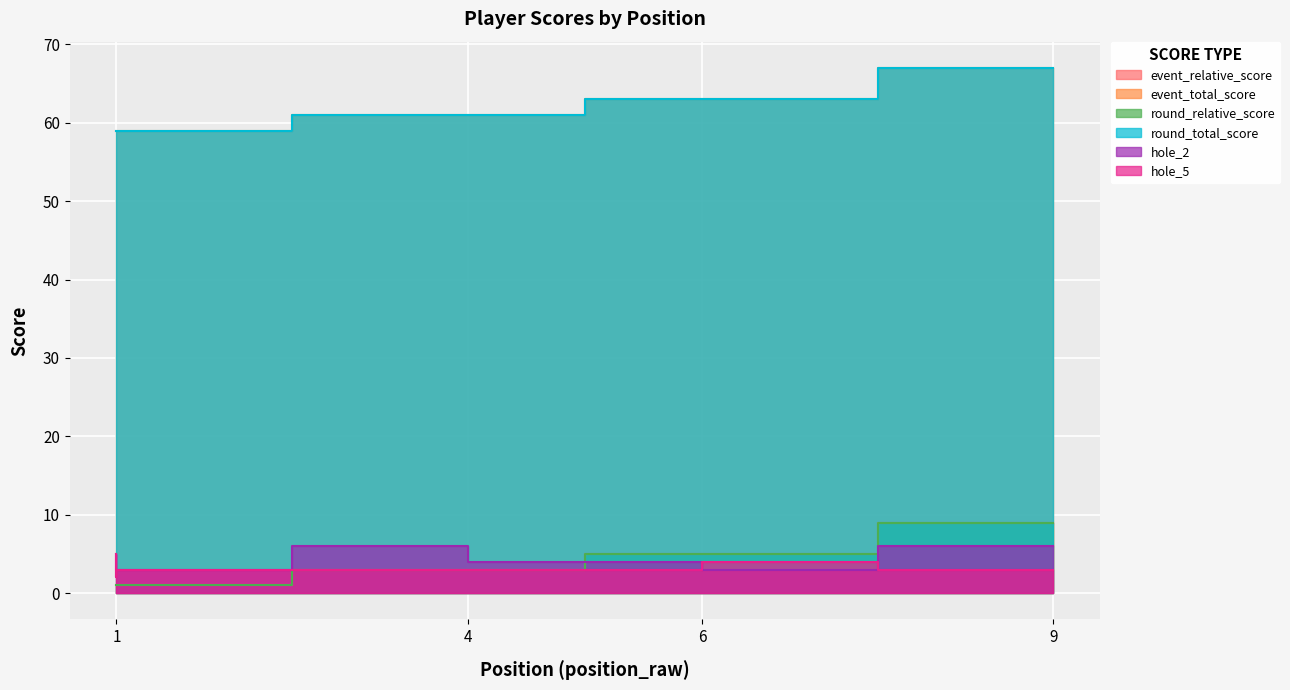

Where does the hole_2 series first go above 4?

1